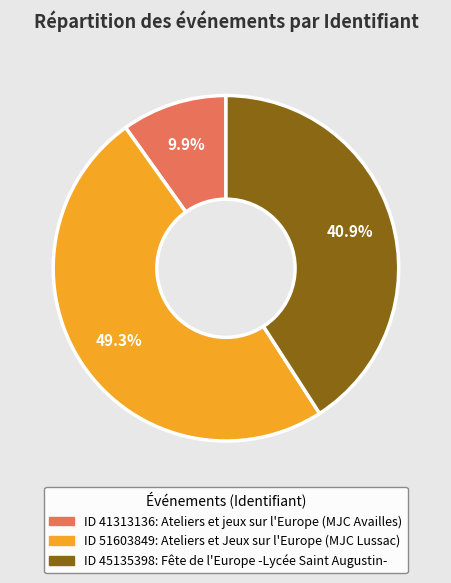

Does any single category account for the majority?

No